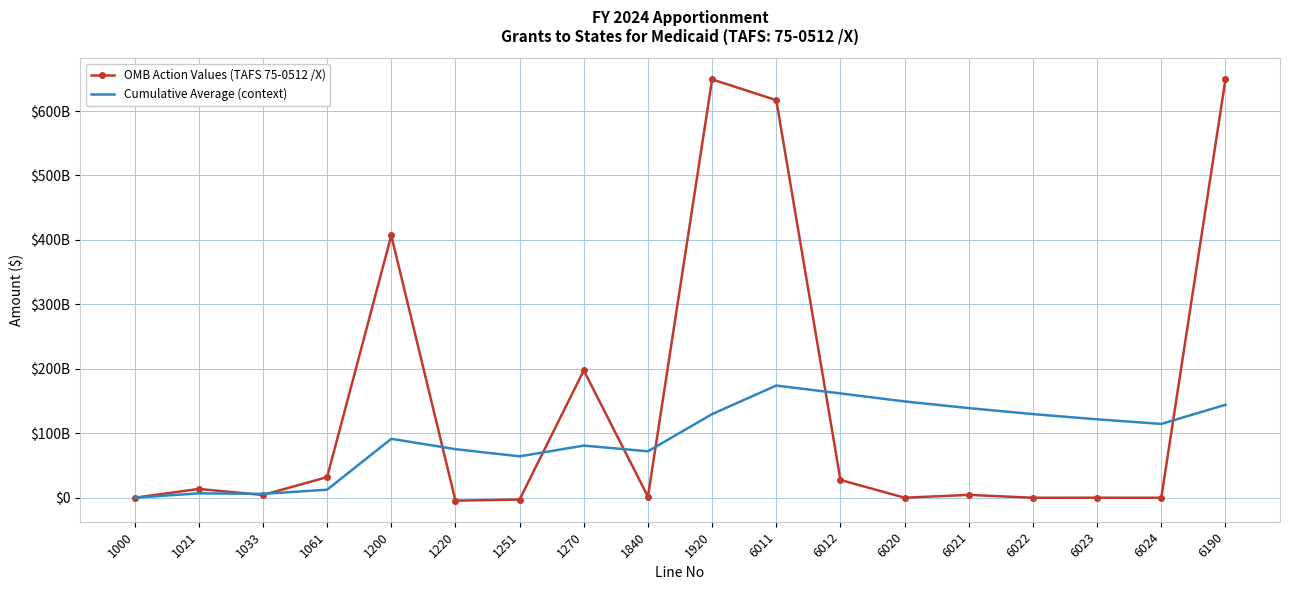

What are all the series names shown in the legend?

OMB Action Values (TAFS 75-0512 /X), Cumulative Average (context)